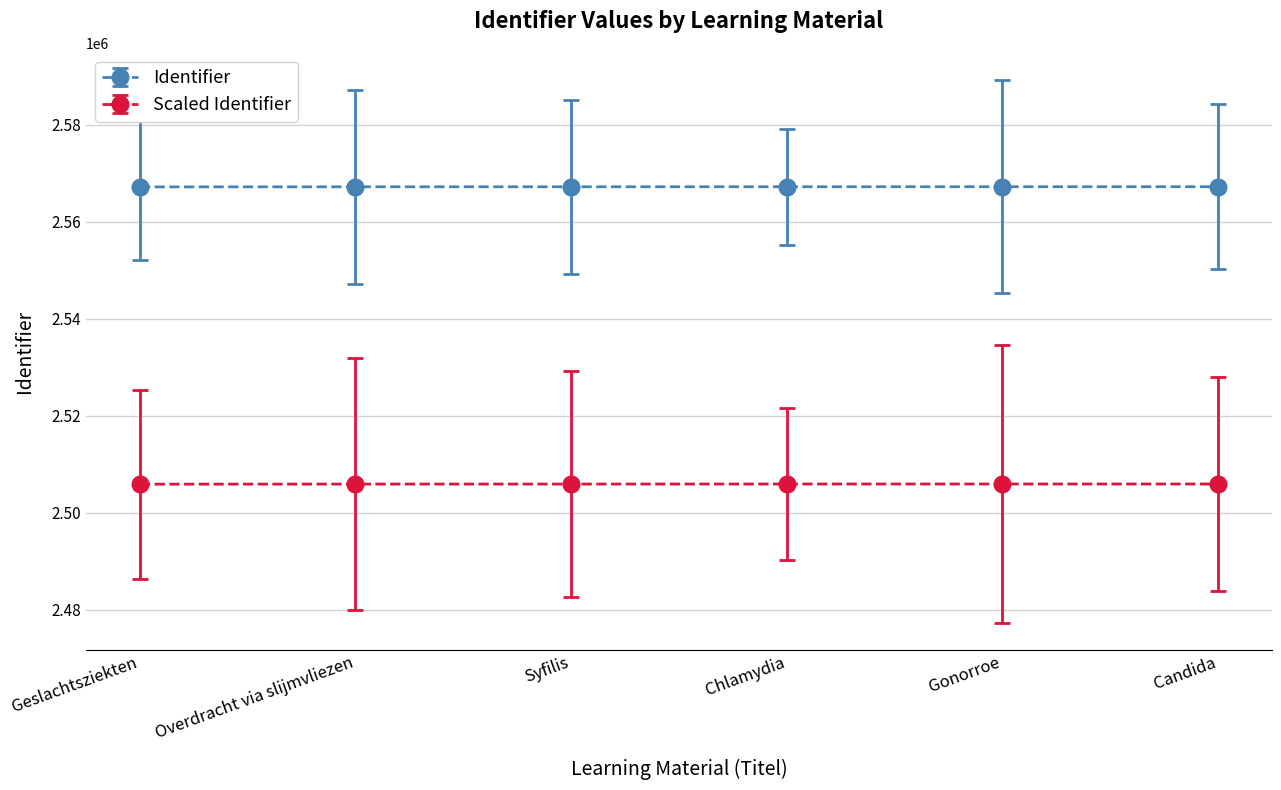

How many lines are shown in the chart?

2